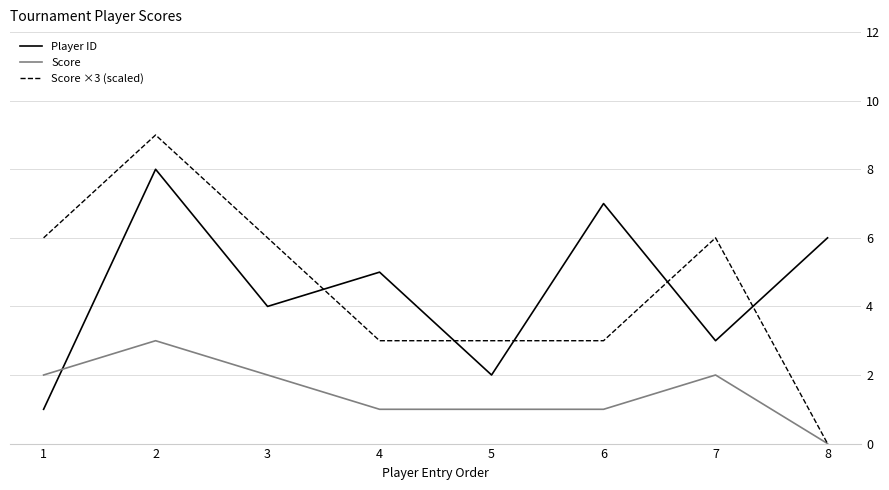

Count the number of data series in this chart.

3